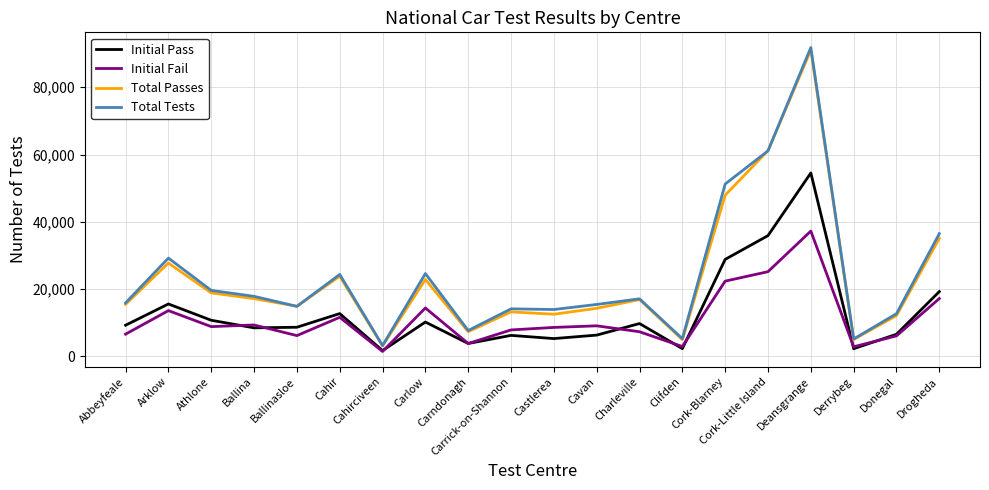

What are all the series names shown in the legend?

Initial Pass, Initial Fail, Total Passes, Total Tests